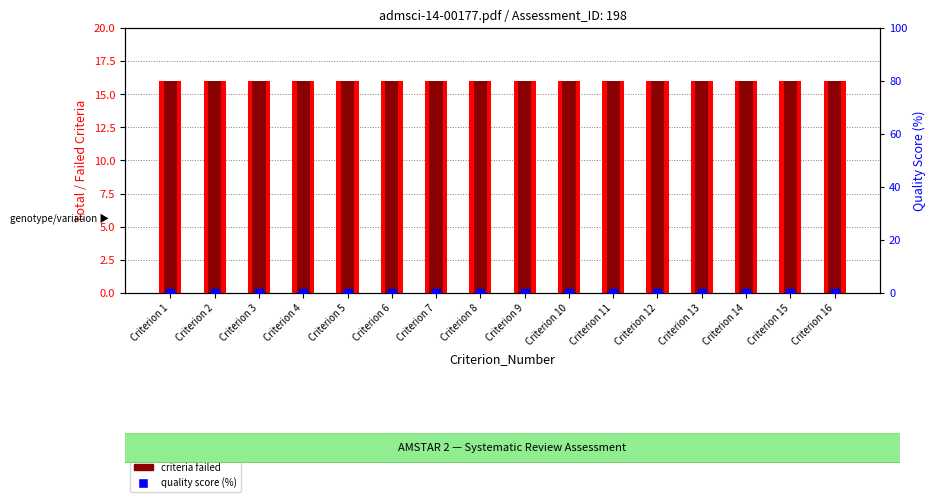

At how many categories does at least one series exceed 0?

16